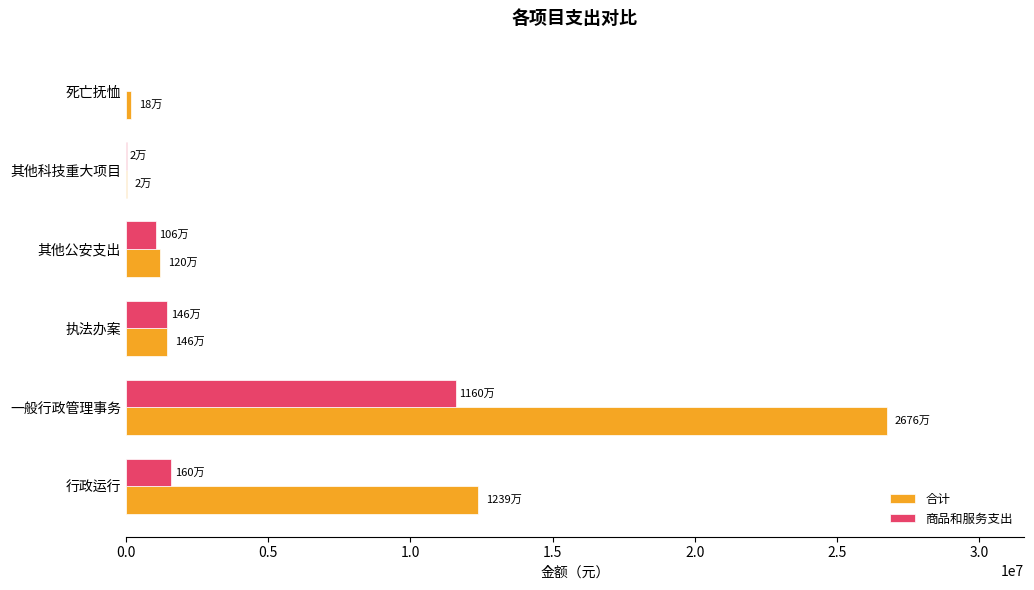

At which category is the sum across all series the highest?

一般行政管理事务